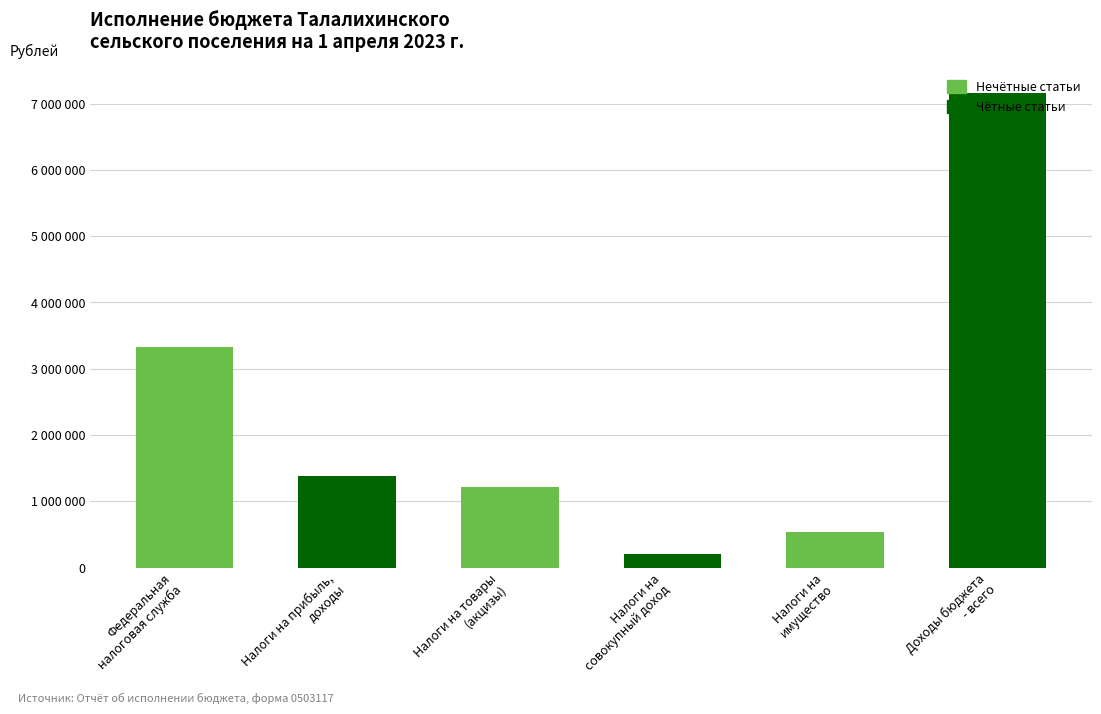

Does the chart contain any negative values?

No